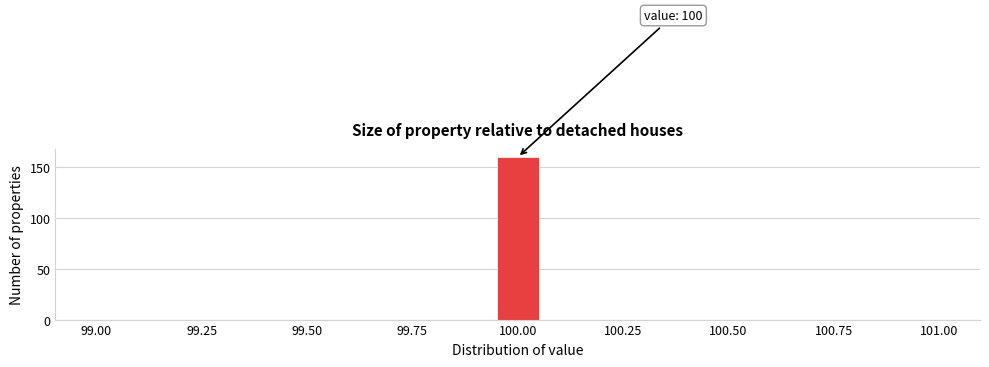

Around what value on the x-axis is the tallest bar? Give the approximate position of its centre, as read against the axis.

100.00